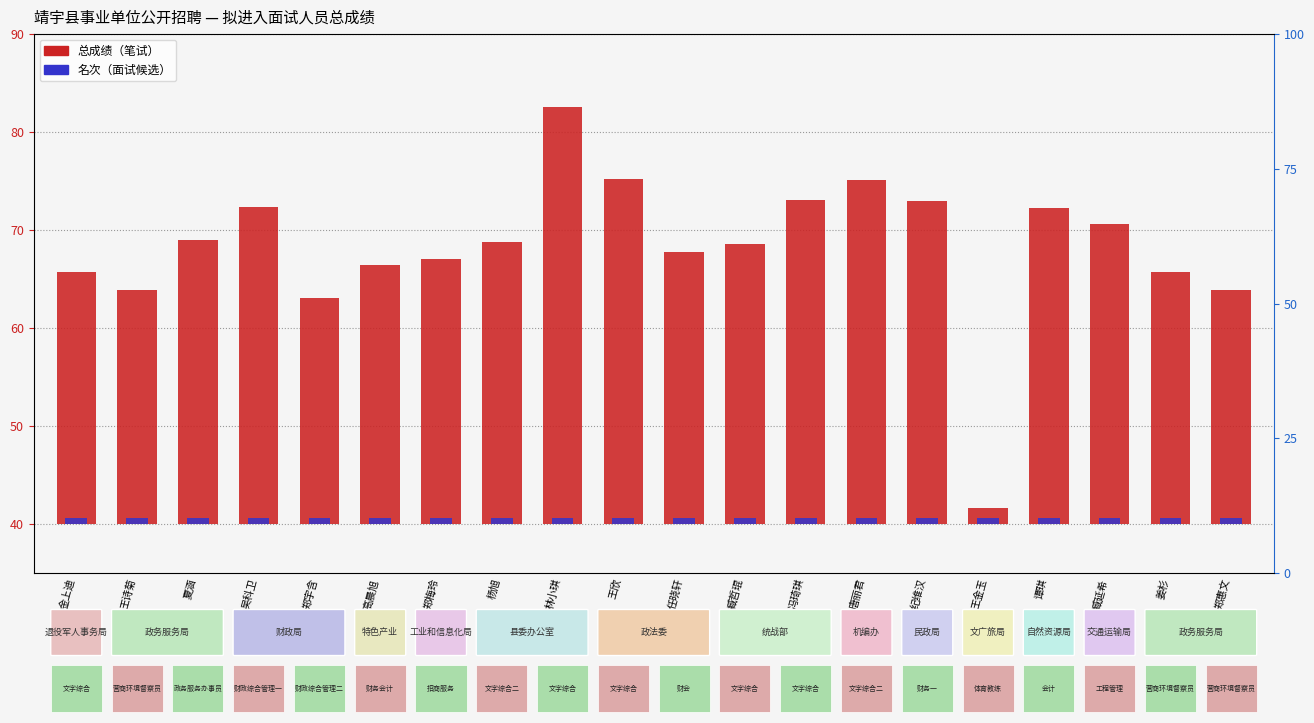

What is the smallest value displayed?

1.6